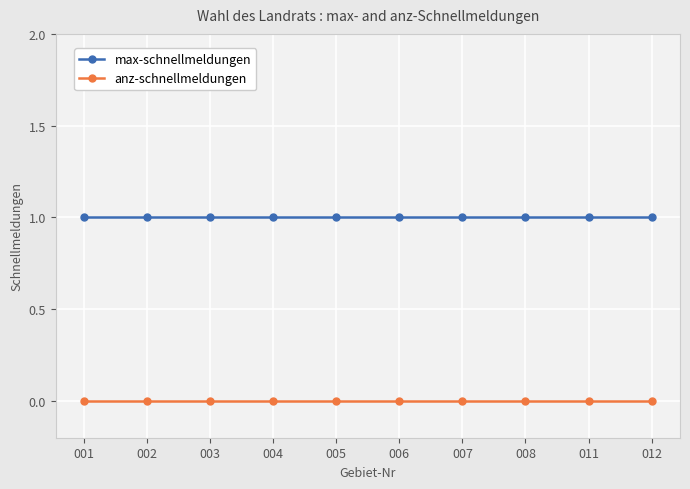

Rank the series at 012 from highest to lowest value.

max-schnellmeldungen, anz-schnellmeldungen